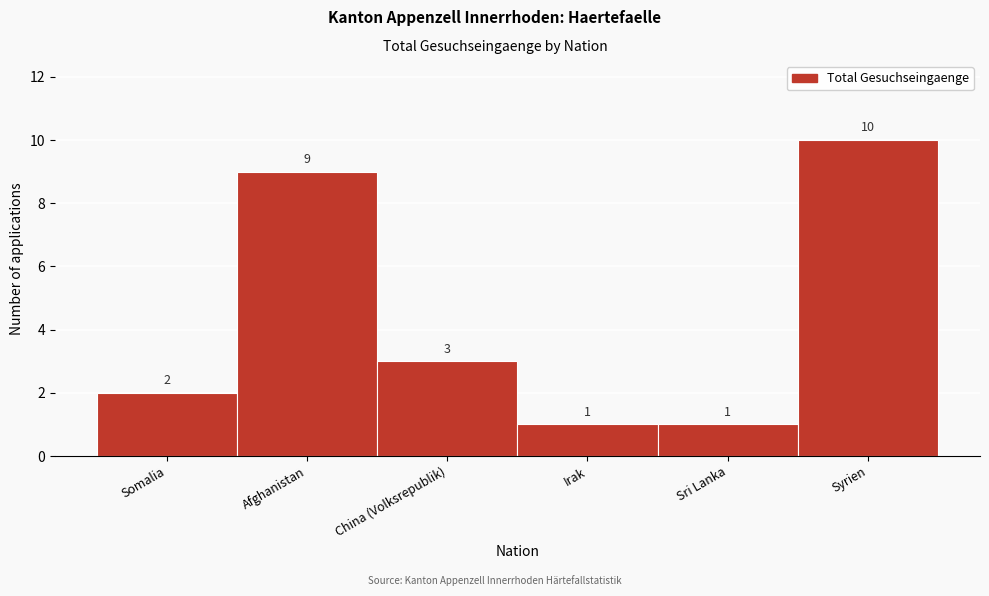

Reading left to right, what are all the values shown in this chart?

Somalia=2	Afghanistan=9	China (Volksrepublik)=3	Irak=1	Sri Lanka=1	Syrien=10